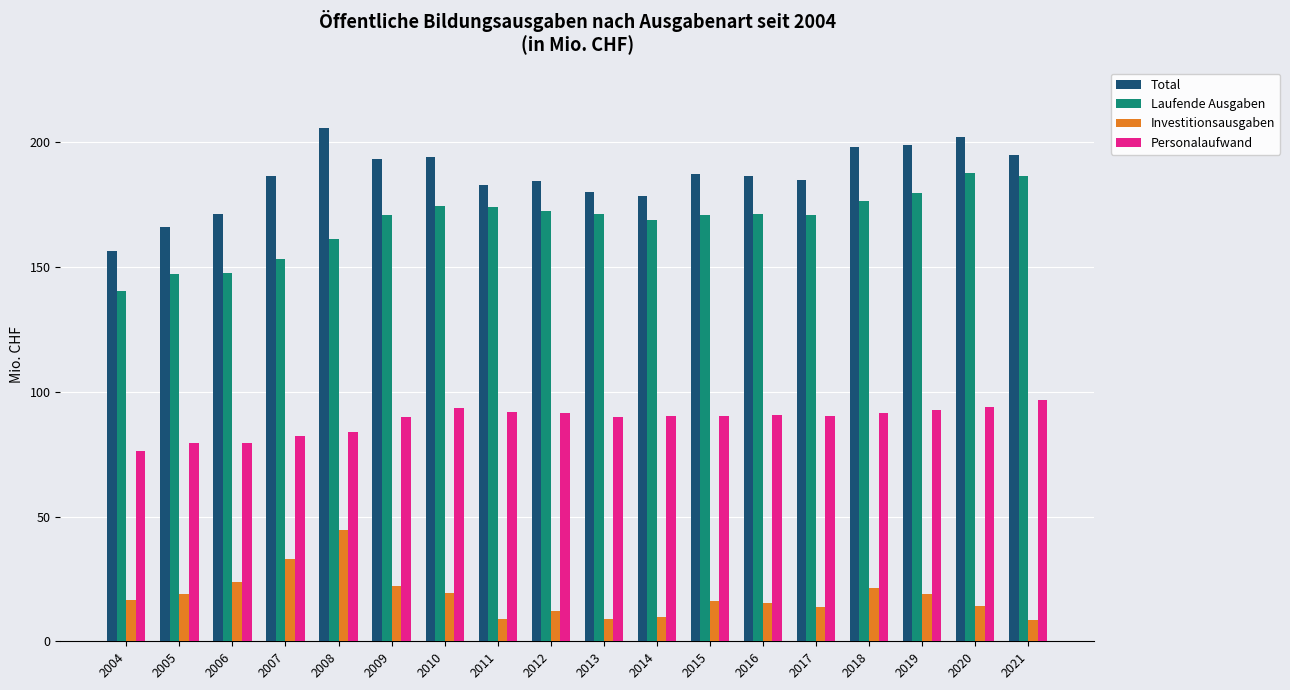

Read the Personalaufwand value at 2004.

76.5